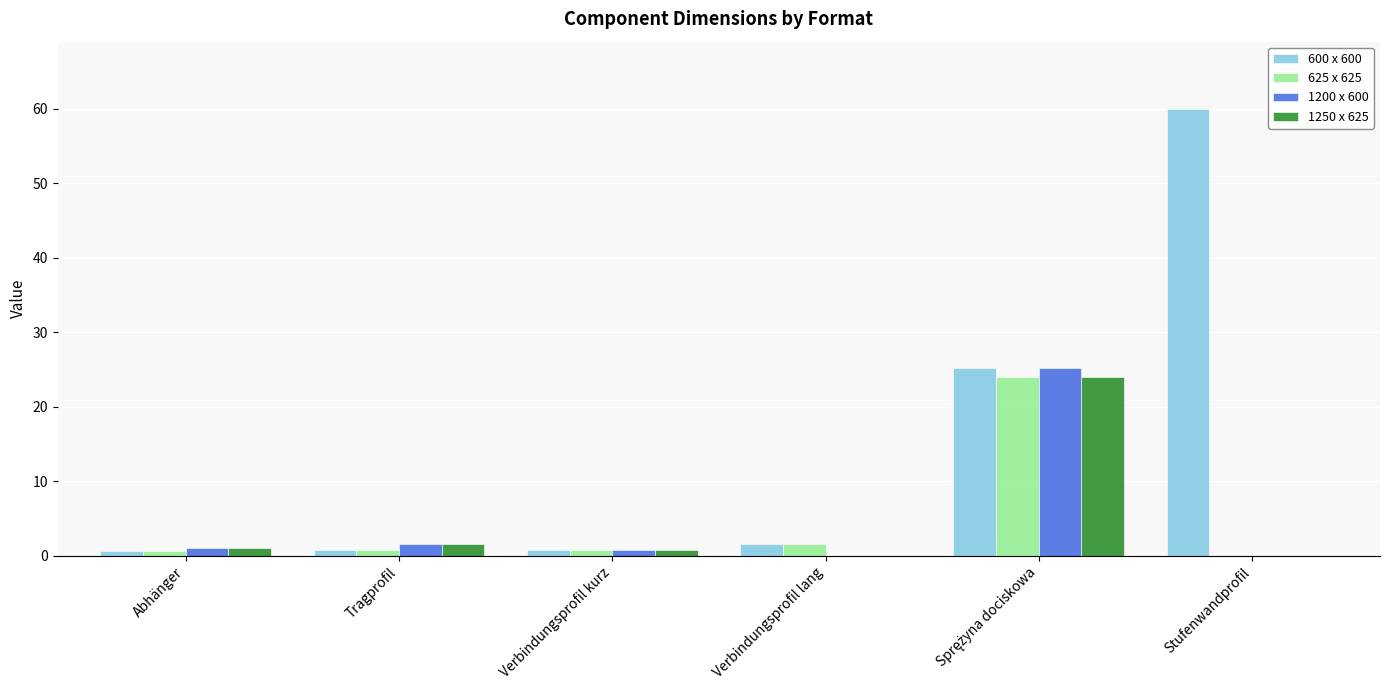

Which series has the largest total across all categories?

600 x 600